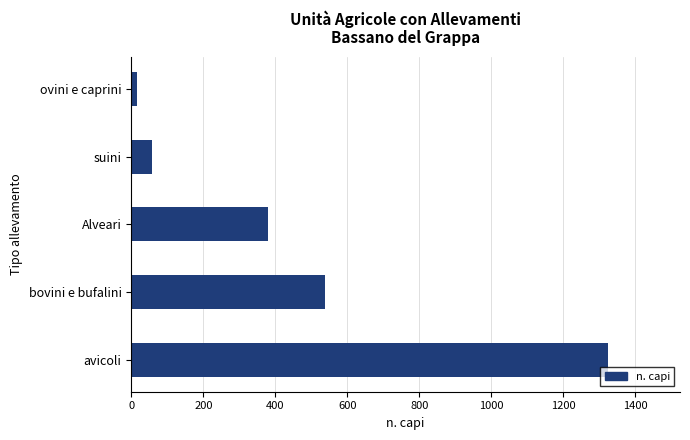

What is the greatest value displayed?

1325